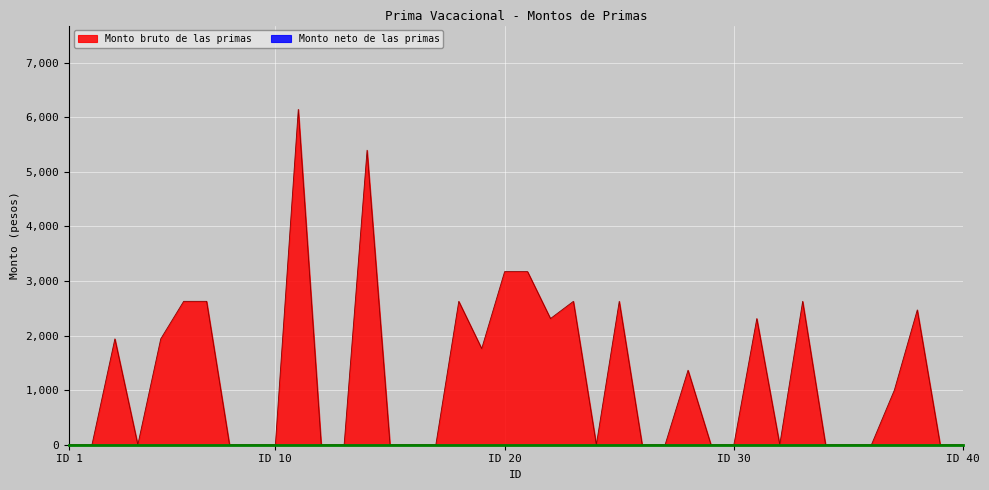

What is the difference between the maximum and second lowest values?

6145.3